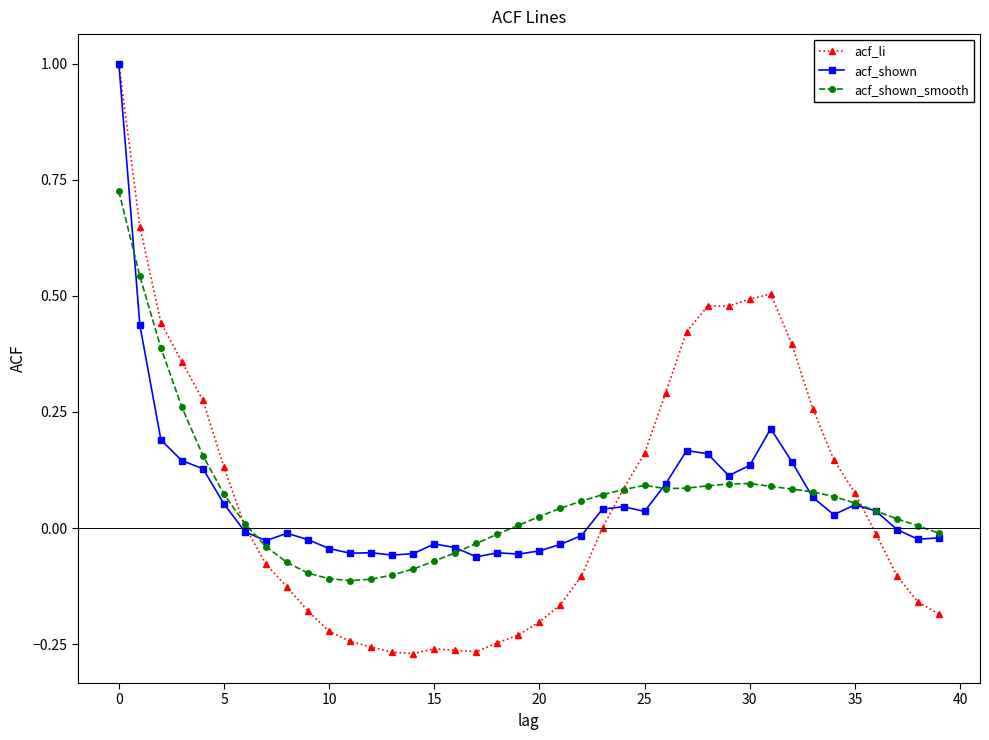

Which series has the widest spread of values?

acf_li